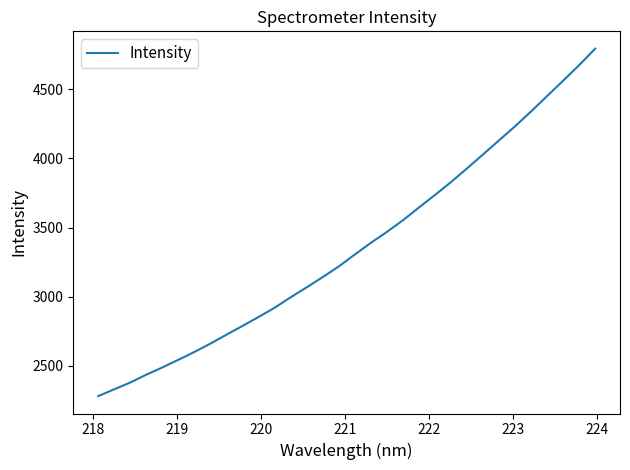

What is the smallest value displayed?

2279.5